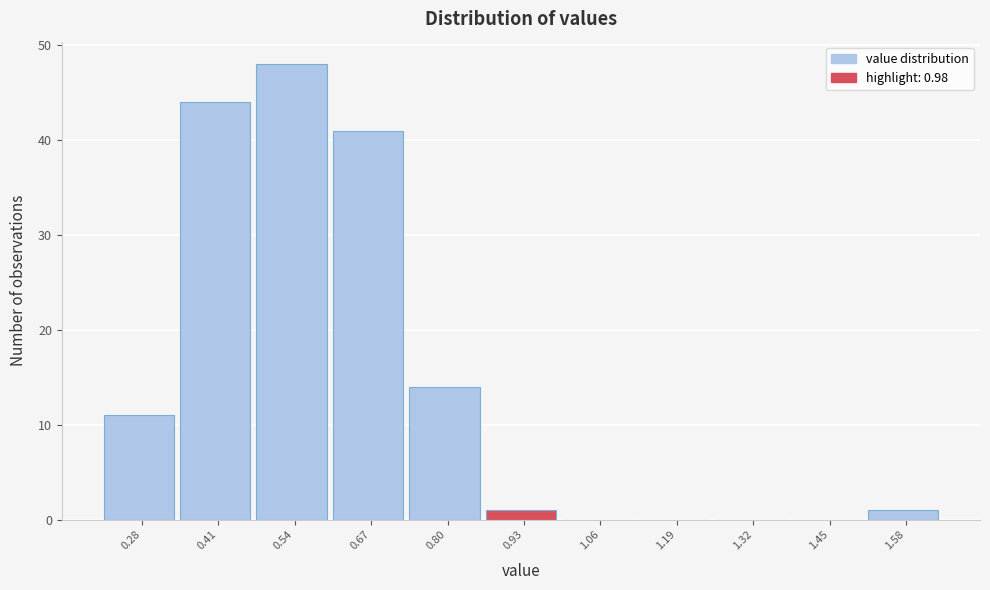

Reading right to left, extract all data points from this chart.

1.58=1	1.45=0	1.32=0	1.19=0	1.06=0	0.93=1	0.80=14	0.67=41	0.54=48	0.41=44	0.28=11